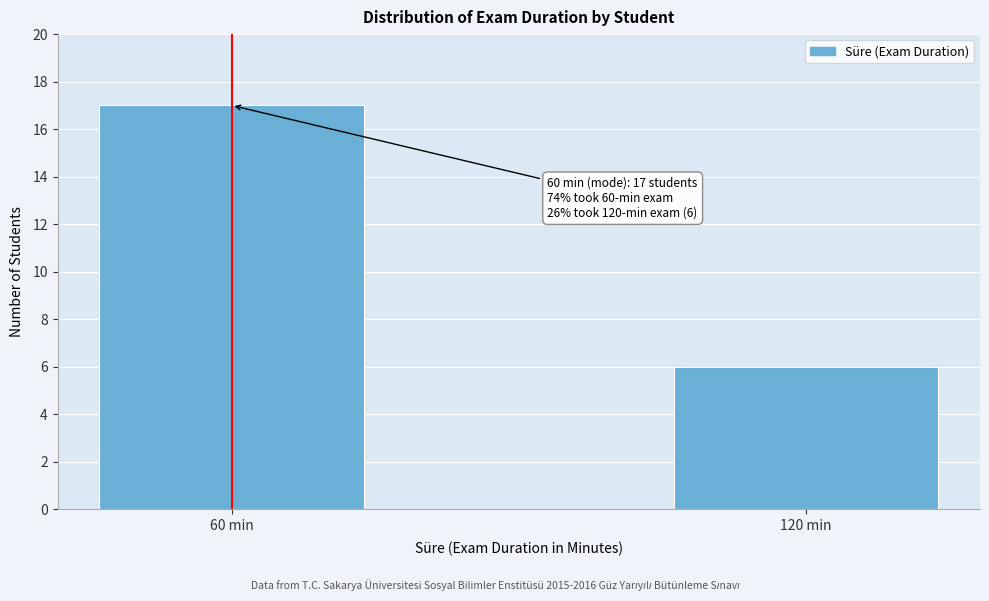

Reading left to right, what are all the values shown in this chart?

17	6